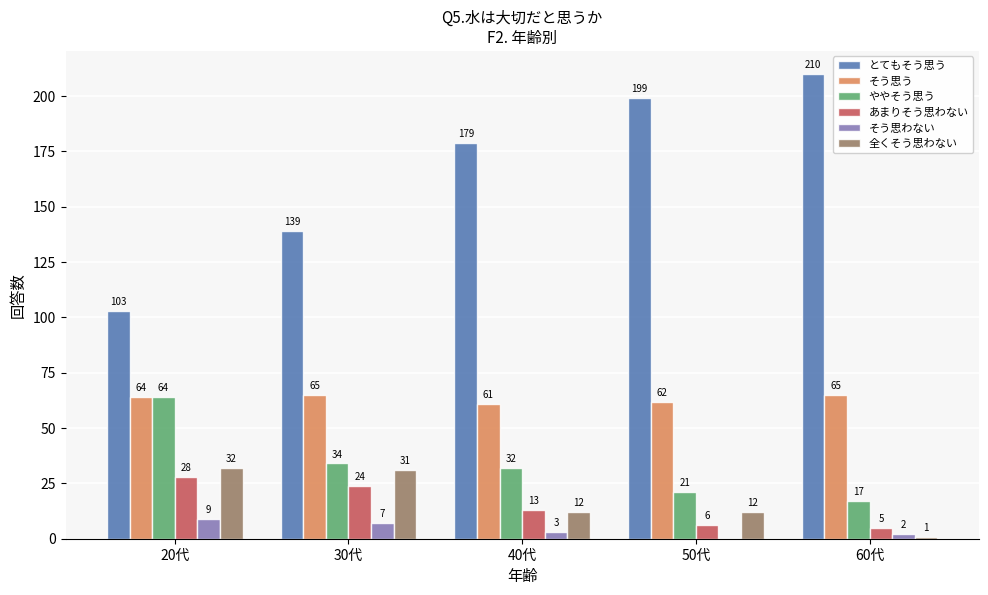

What is the sum of all 全くそう思わない values?

88